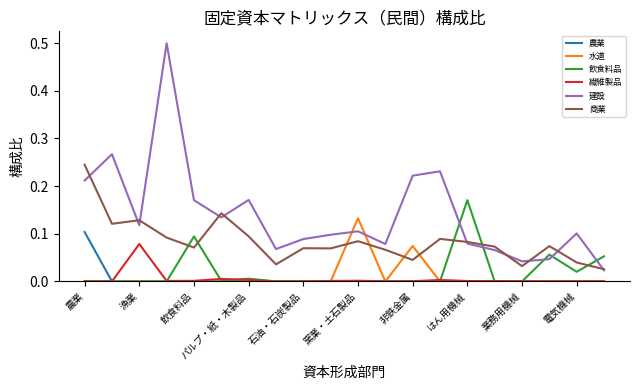

Which series has the largest range (max minus min)?

建設